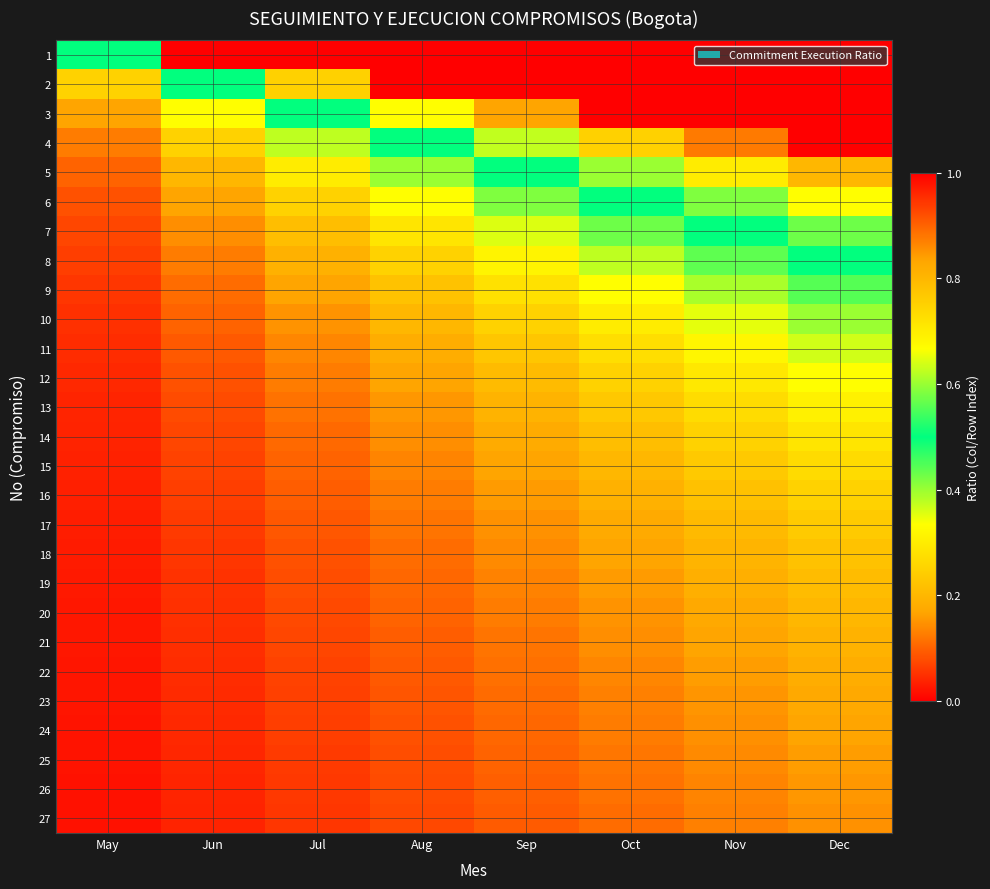

How many data points does each series have?

8